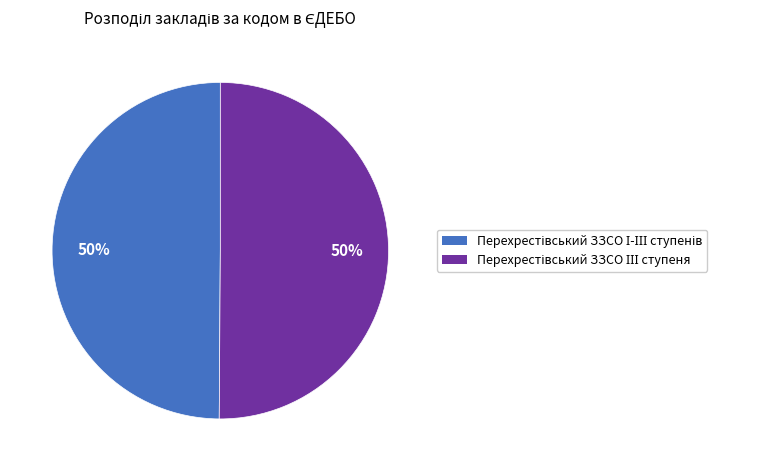

To the nearest percent, what is the average slice percentage?

50%